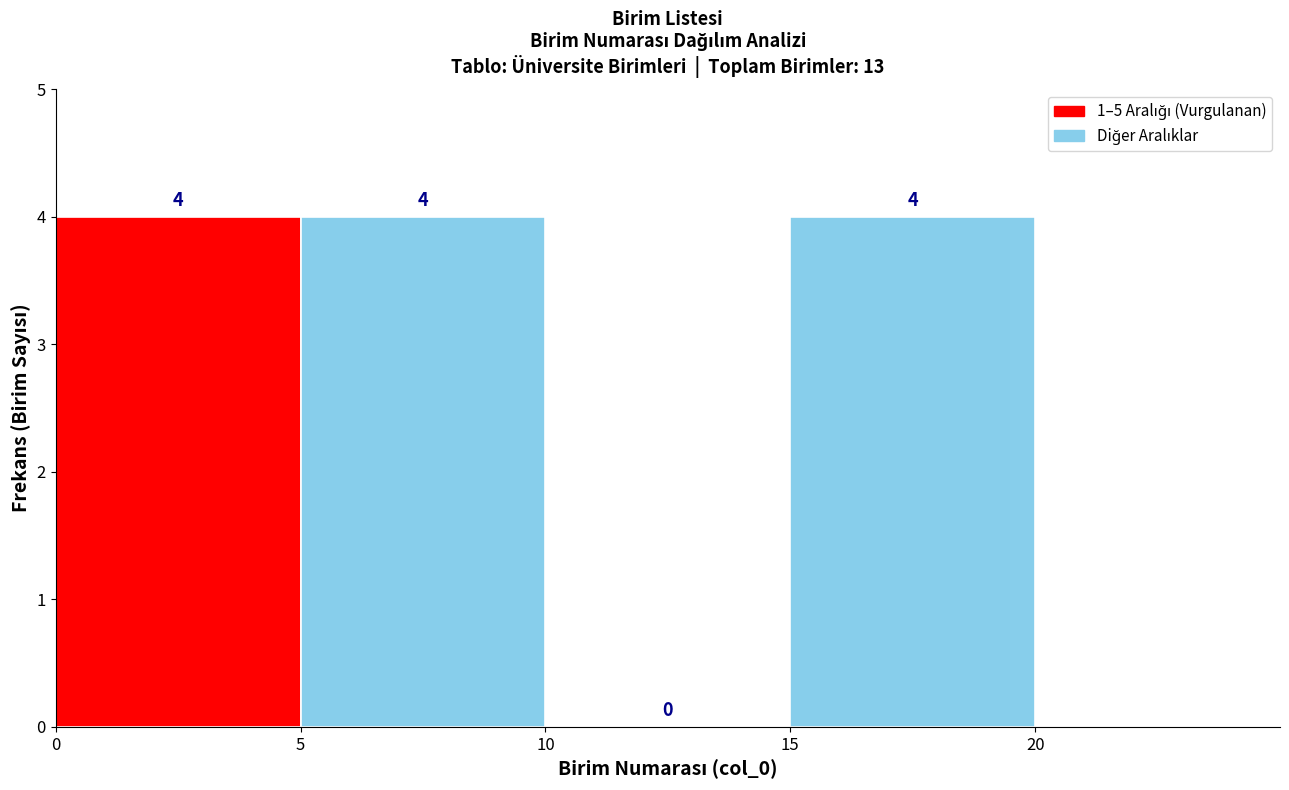

What is the height of the bar covering 0 to 5 on the x-axis?

4